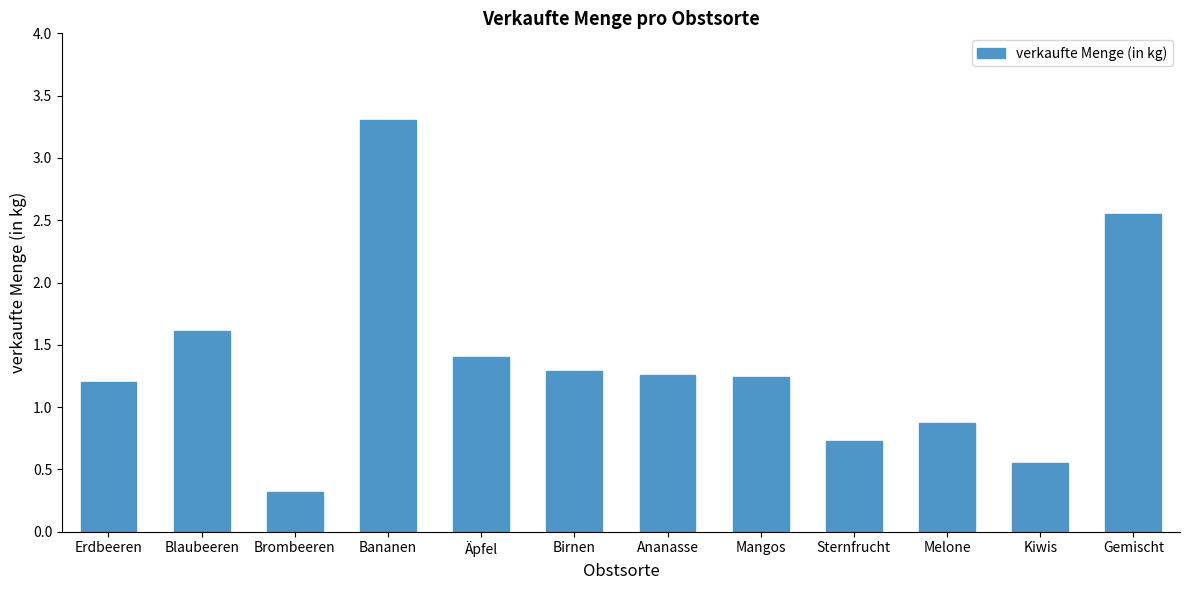

What is the sum of the values at Birnen and Brombeeren?

1.6